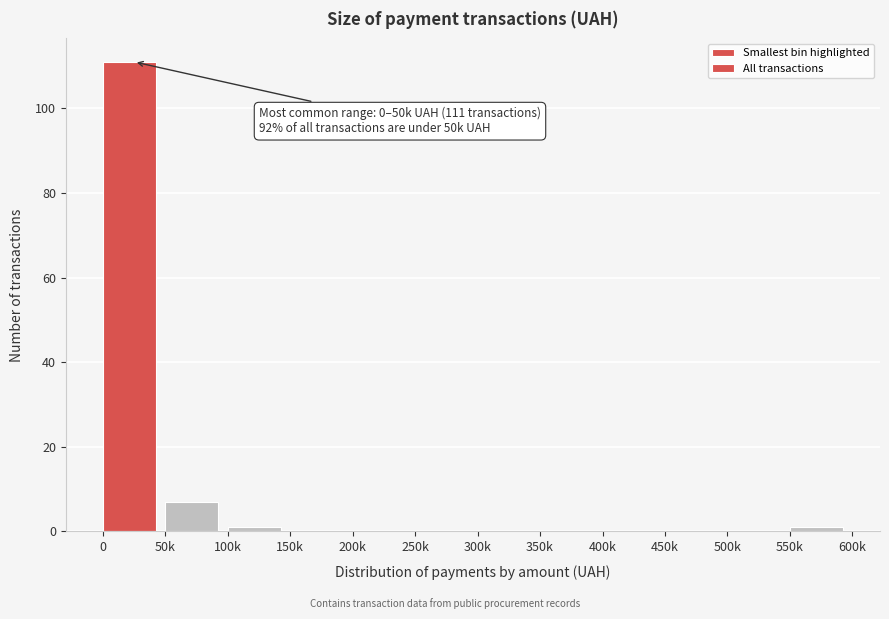

Reading left to right, what are all the values shown in this chart?

0=111	50k=7	100k=1	150k=0	200k=0	250k=0	300k=0	350k=0	400k=0	450k=0	500k=0	550k=1